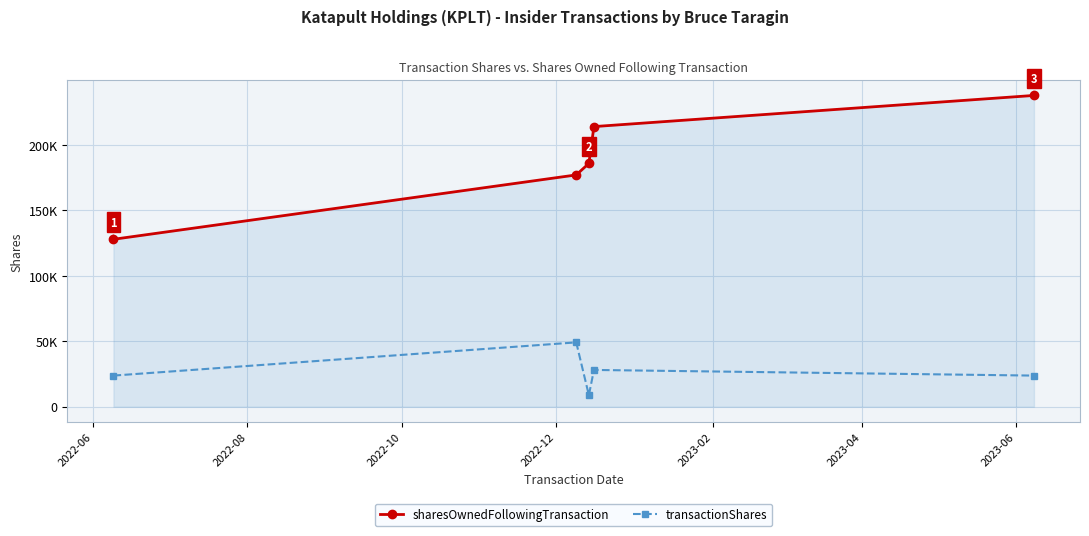

Where does the transactionShares series first go above 23810?

2022-08